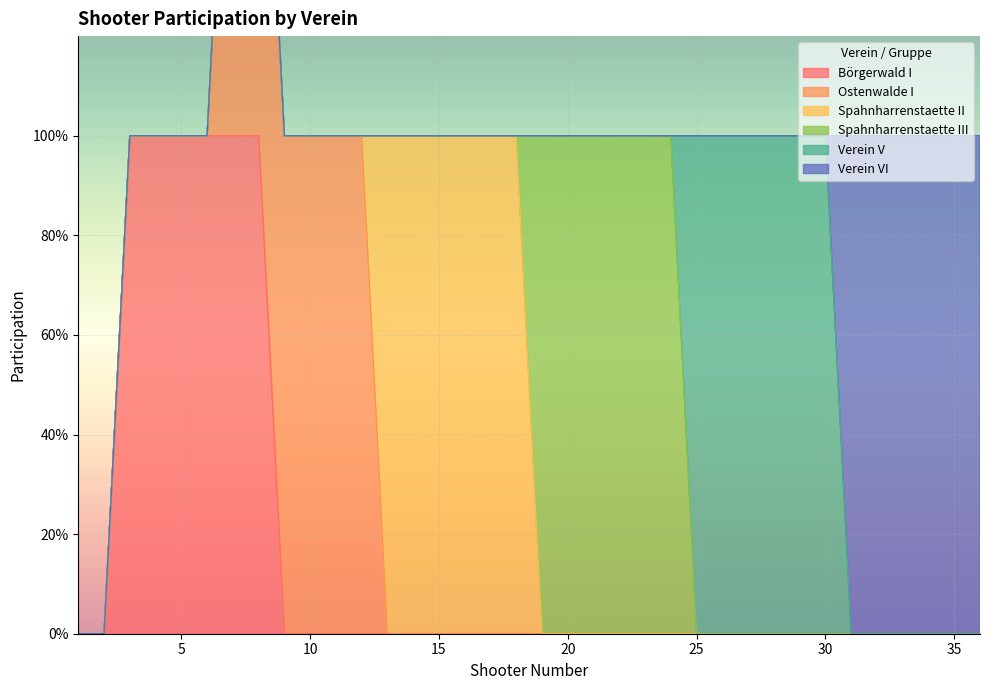

True or false: Ostenwalde I and Börgerwald I intersect in this chart.

False